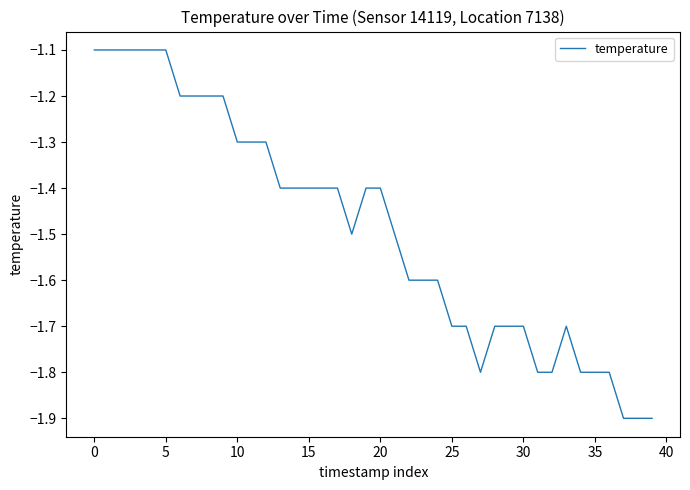

What is the minimum value shown in the chart?

-1.9